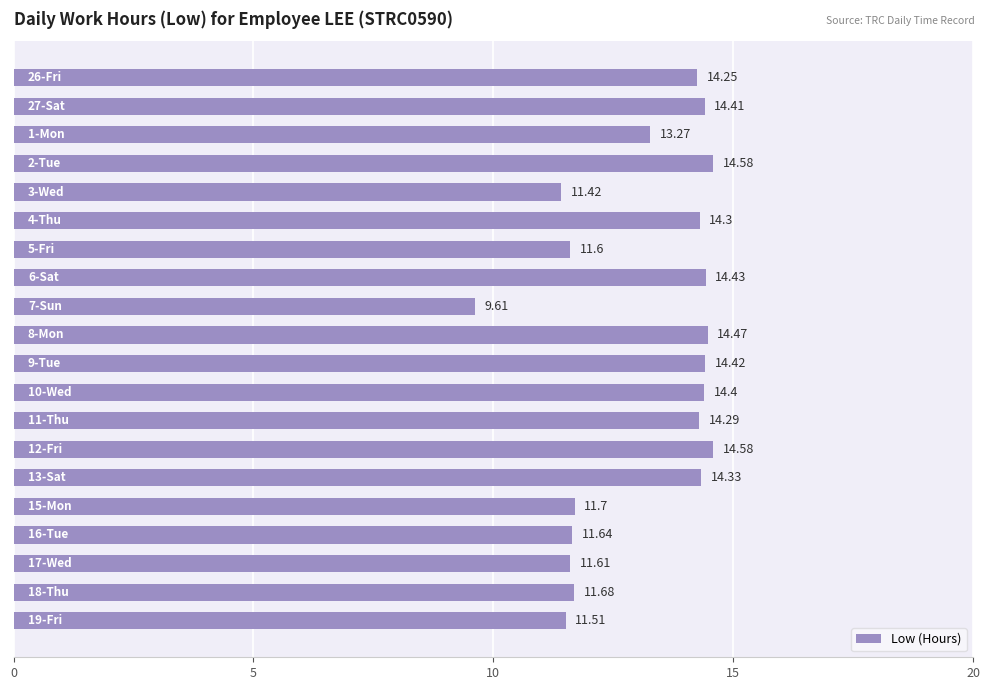

Are the bars horizontal?

Yes